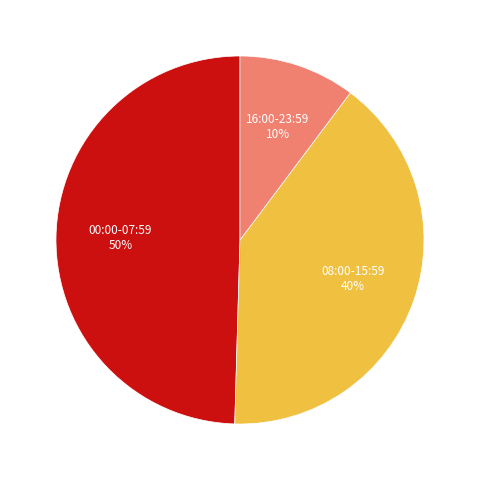

To the nearest percent, what portion does 00:00-07:59 represent?

50%